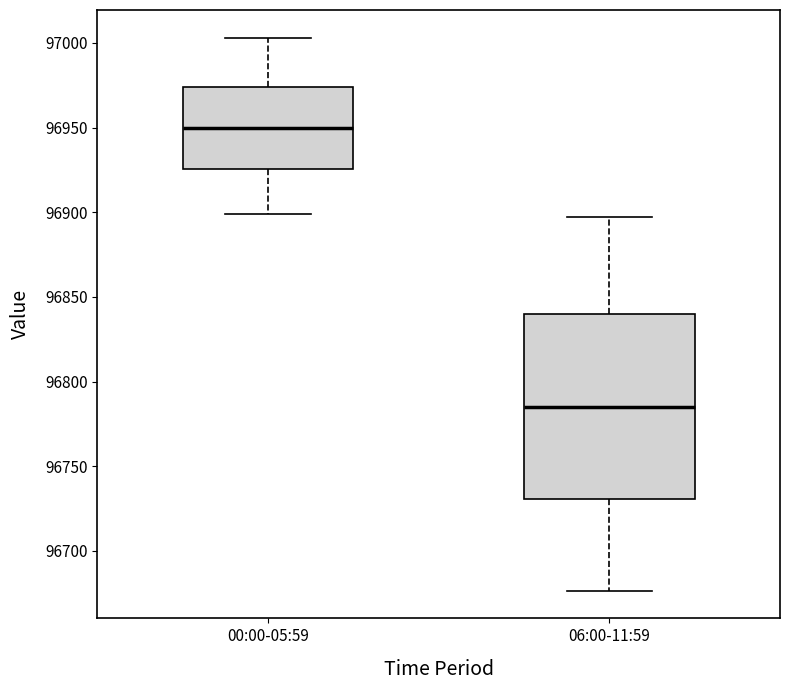

Reading left to right, read every box against the y-axis: the position of its median line, the range the box covers, and the ends of its whiskers. The values are not printed on the chart, so give them approximately, as read against the axis.

00:00-05:59: median 96950, box 96925 to 96975, whiskers 96900 to 97005
06:00-11:59: median 96785, box 96730 to 96840, whiskers 96675 to 96895